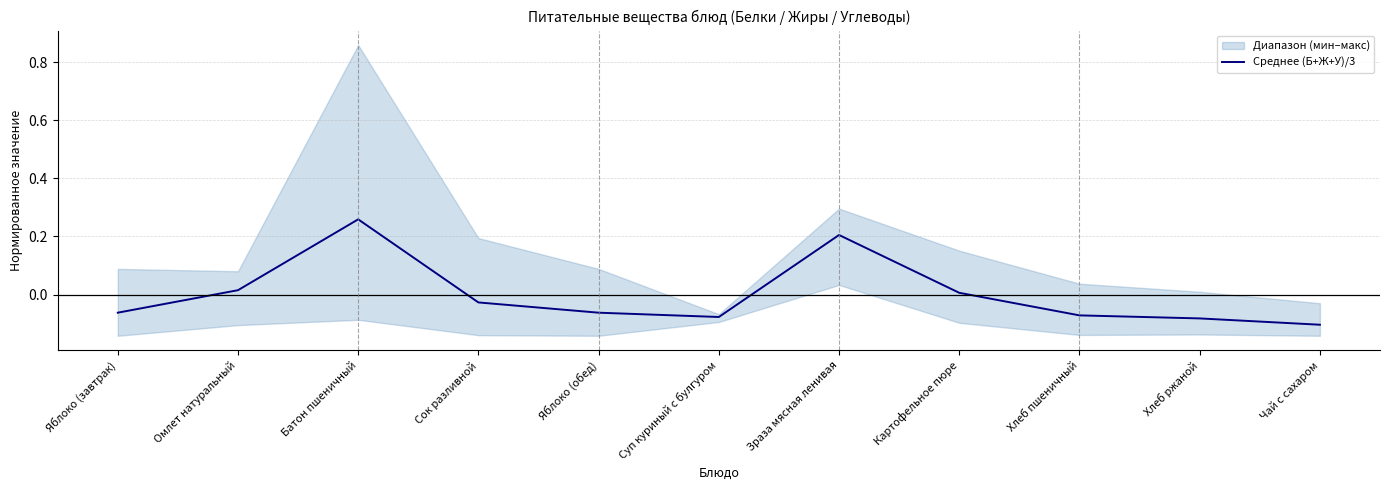

List the labels in order of value, largest first.

Батон пшеничный, Зраза мясная ленивая, Омлет натуральный, Картофельное пюре, Сок разливной, Яблоко (завтрак), Яблоко (обед), Хлеб пшеничный, Суп куриный с булгуром, Хлеб ржаной, Чай с сахаром